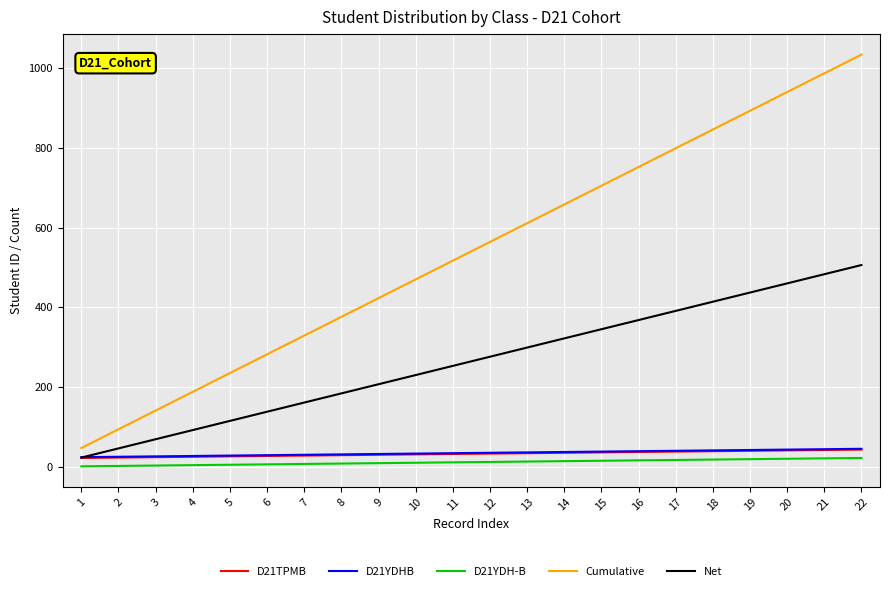

At how many categories does at least one series exceed 84?

21